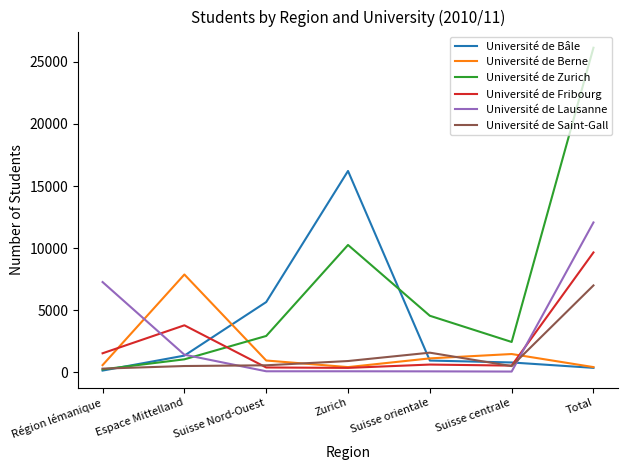

Between which two adjacent categories do Université de Berne and Université de Bâle first intersect?

Espace Mittelland and Suisse Nord-Ouest